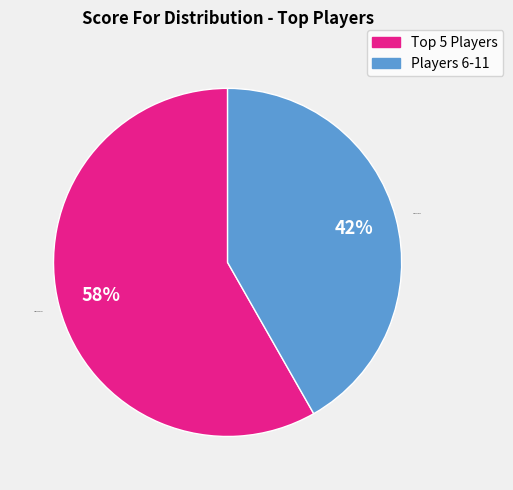

What is the largest slice in the pie chart?

Top 5 Players